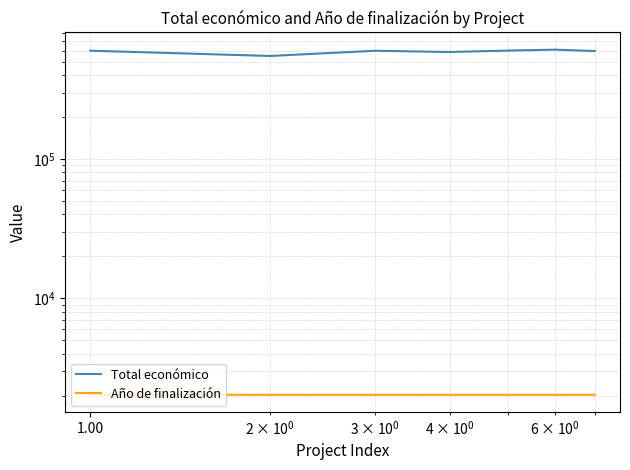

List the series in order of their peak value, highest first.

Total económico, Año de finalización